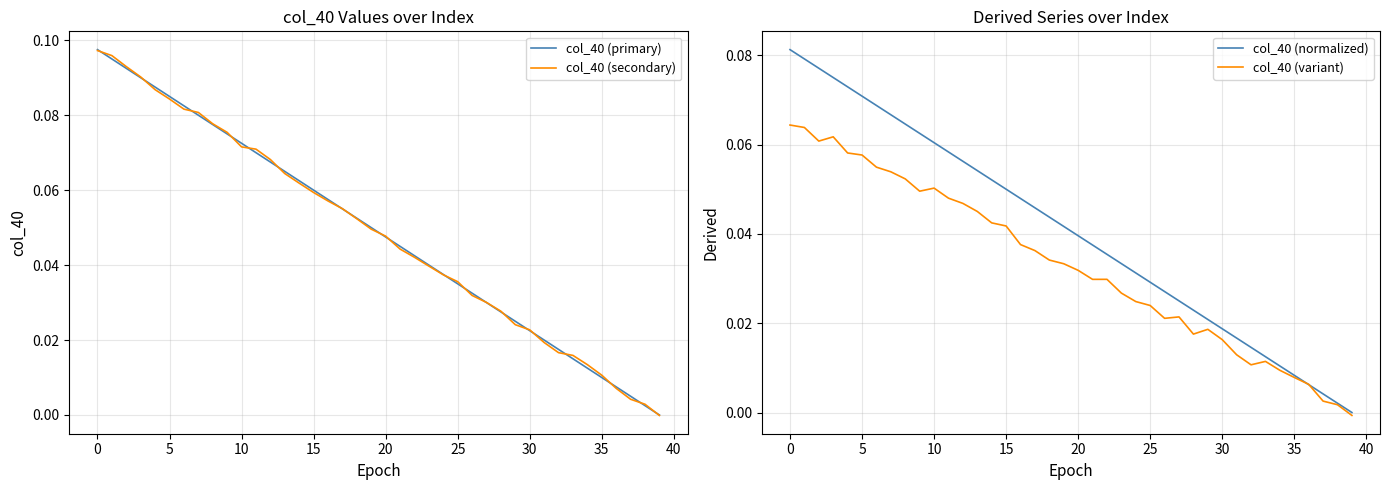

How many positive values does the col_40 (variant) series have?

39